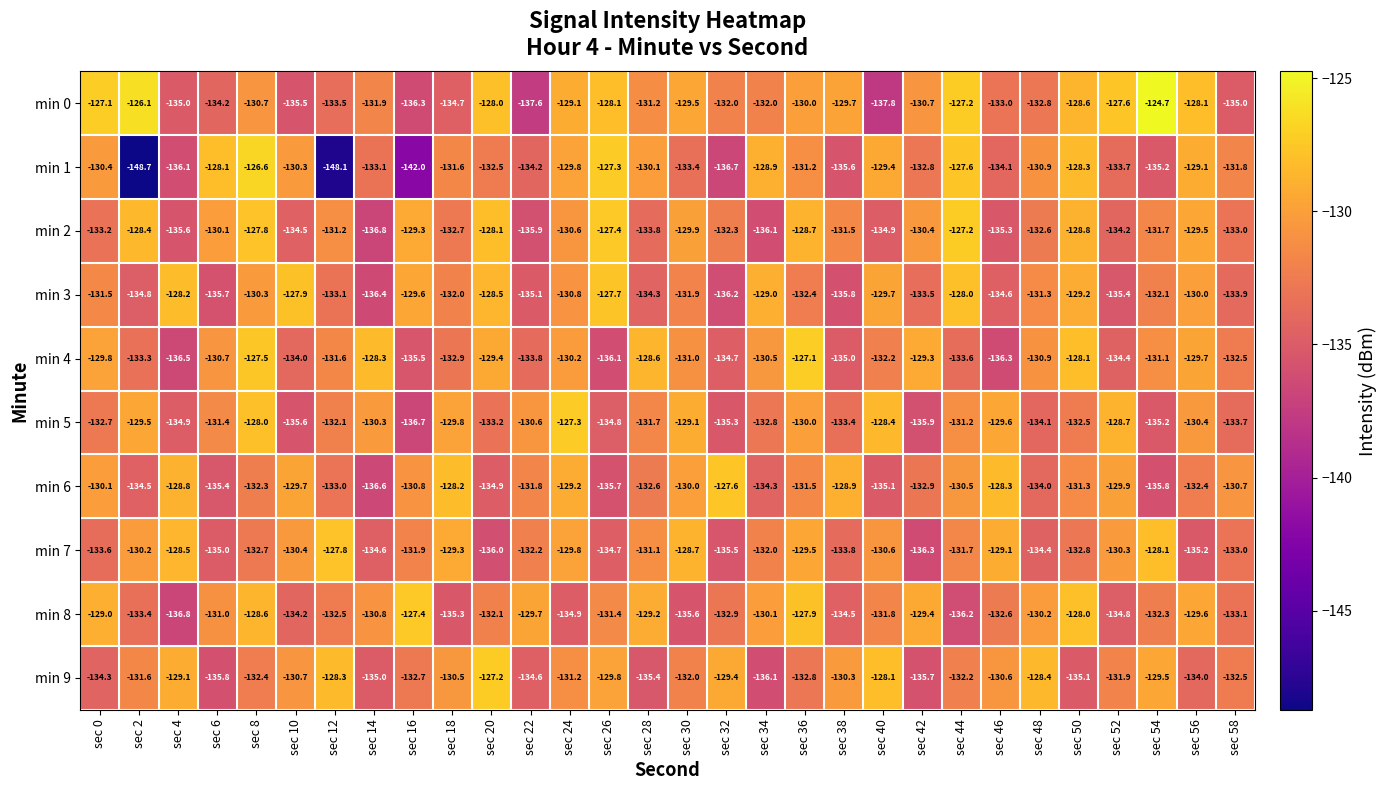

What is the difference between the maximum and minimum values in the min 6 series?

9.0